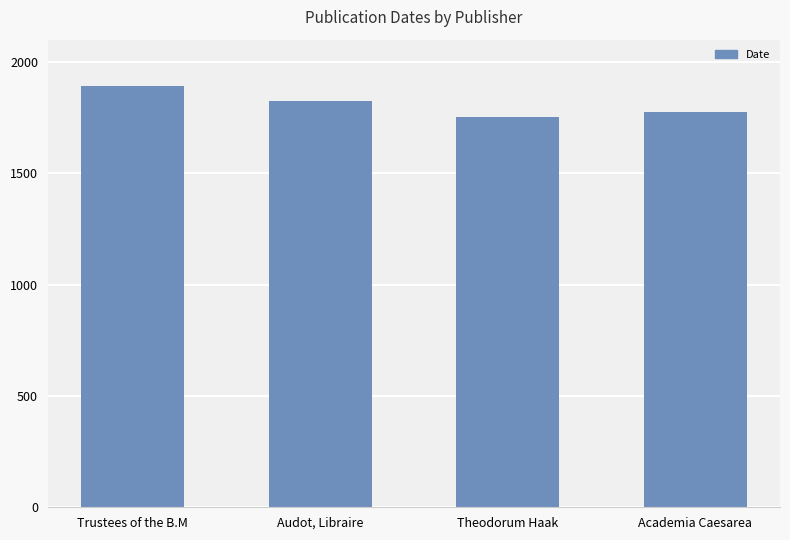

What is the greatest value displayed?

1894